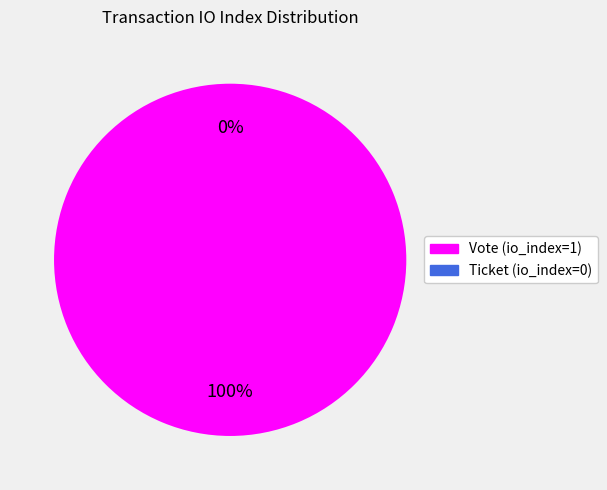

Is there any slice that represents more than half of the pie?

Yes